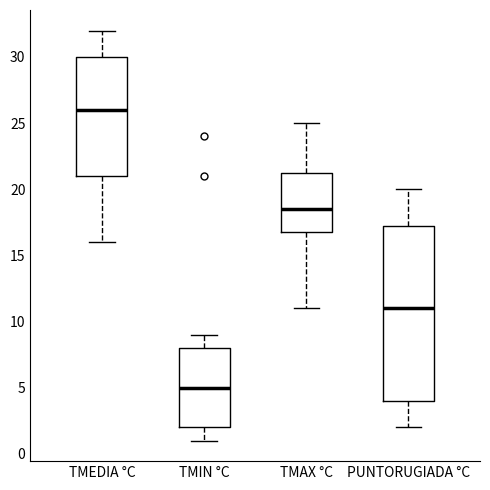

Which box's median line is the highest?

TMEDIA °C